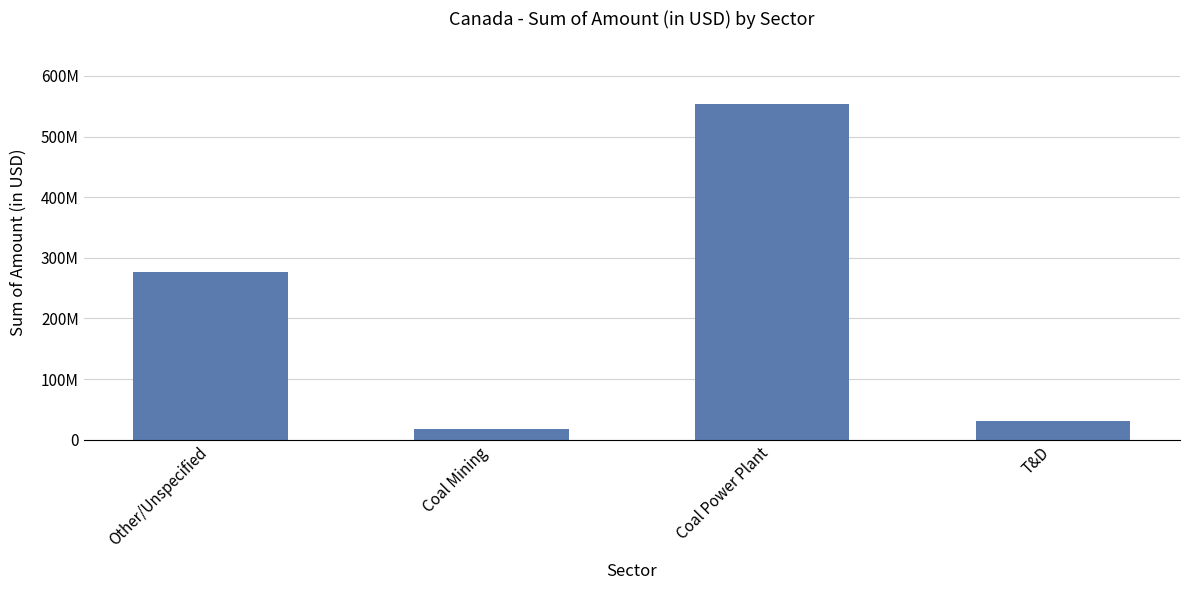

Reading left to right, what are all the values shown in this chart?

Other/Unspecified=276566981.0	Coal Mining=17124675.2	Coal Power Plant=553400593.4	T&D=31300000.0